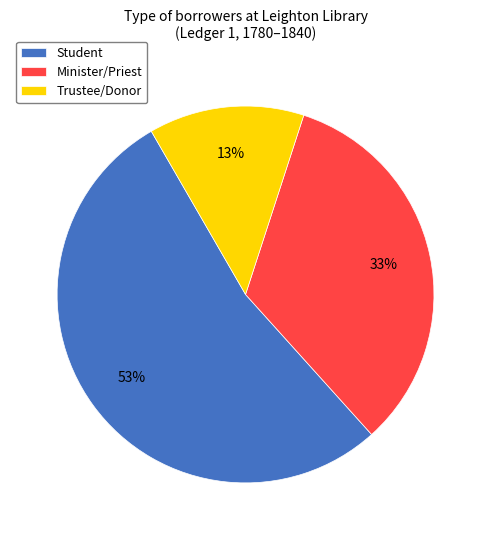

Approximately how many times larger is the value at Trustee/Donor compared to Minister/Priest?

0.4